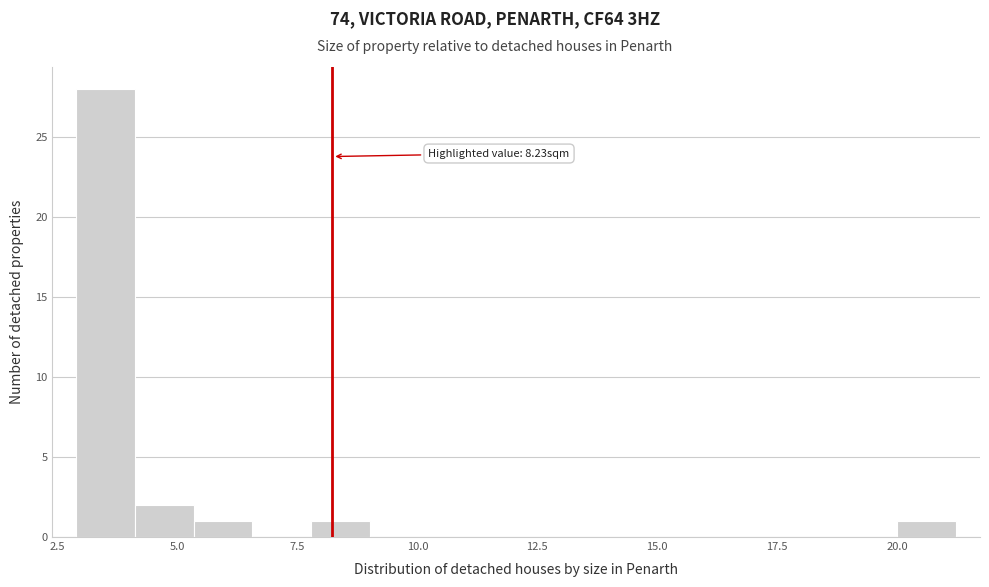

Around what value on the x-axis is the tallest bar? Give the approximate position of its centre, as read against the axis.

3.5